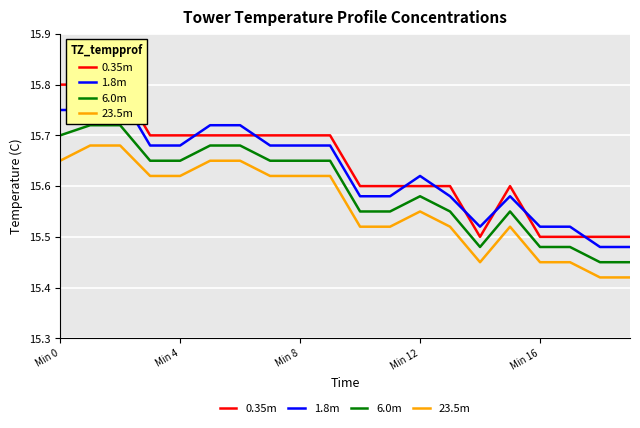

True or false: 1.8m and 6.0m intersect in this chart.

False